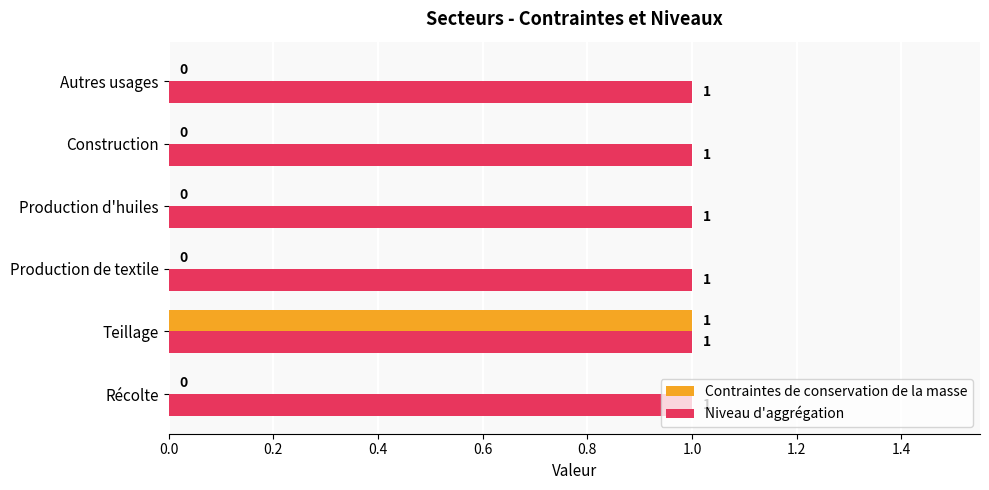

Which series has the largest total across all categories?

Niveau d'aggrégation